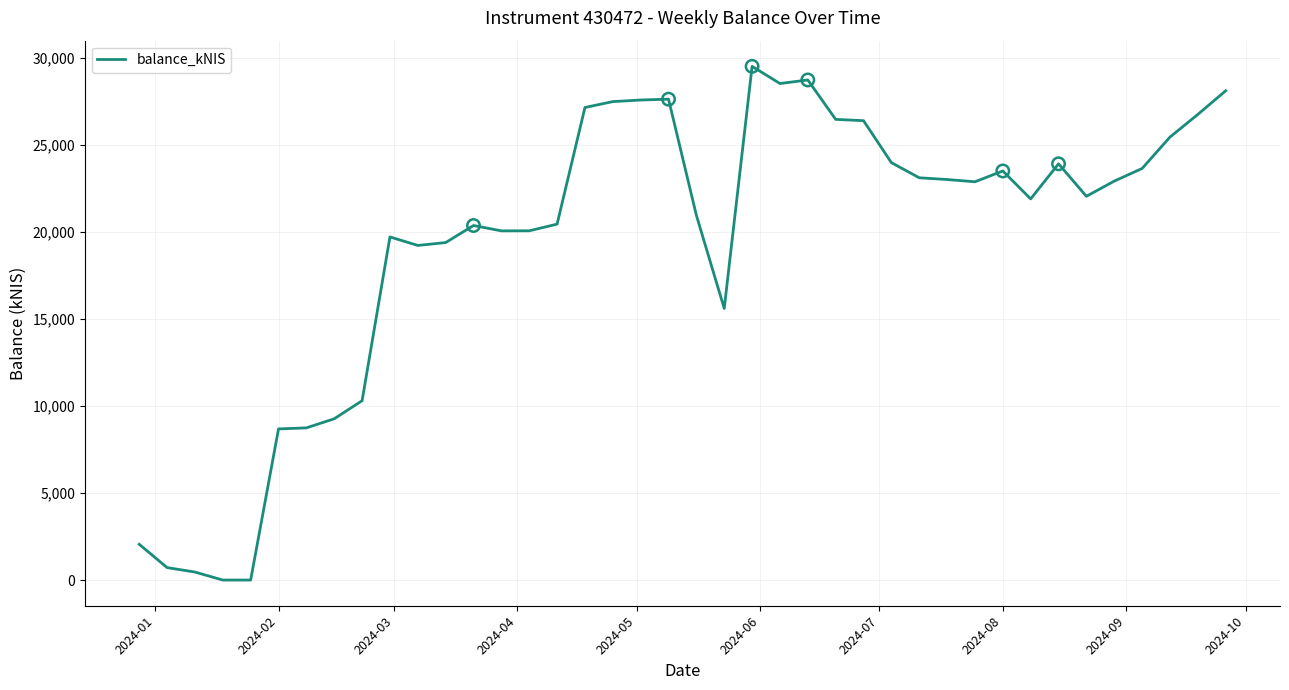

What is the difference between the maximum and minimum values?

29510.1